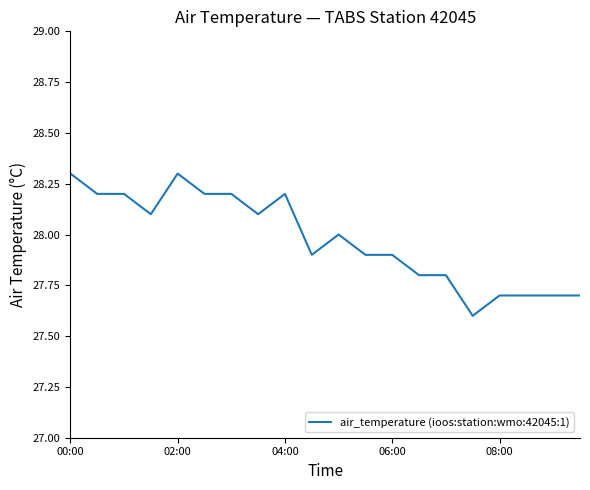

What is the greatest value displayed?

28.3